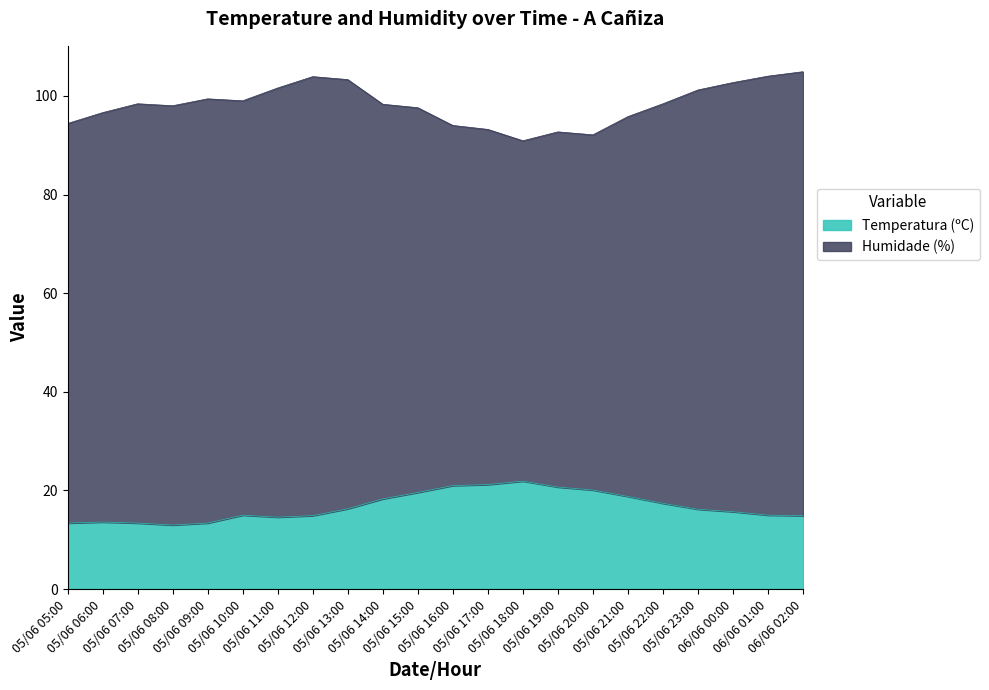

What is the value of the 19th point from the left?

16.2